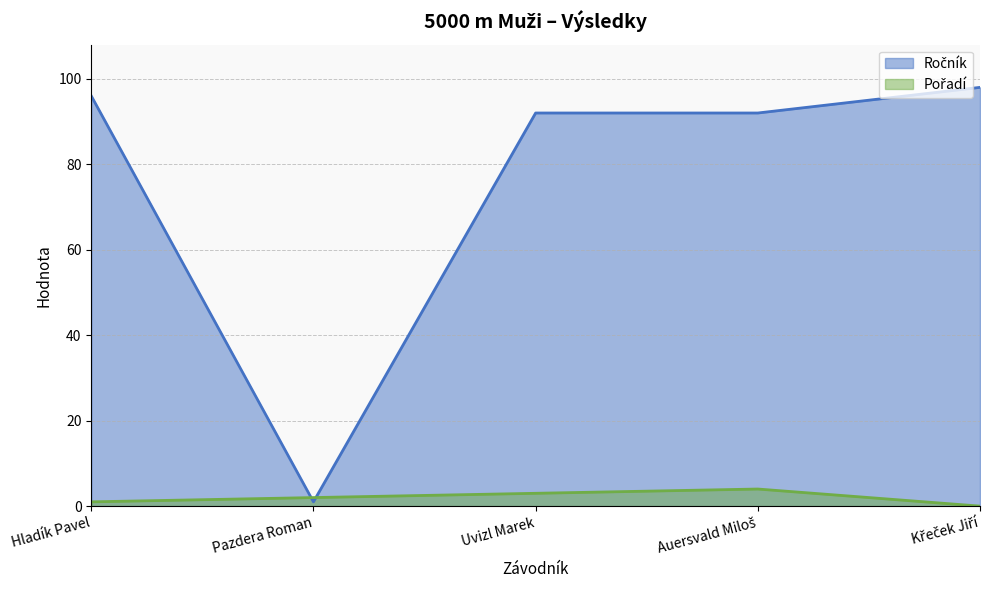

How many Pořadí values are between 1 and 3?

3